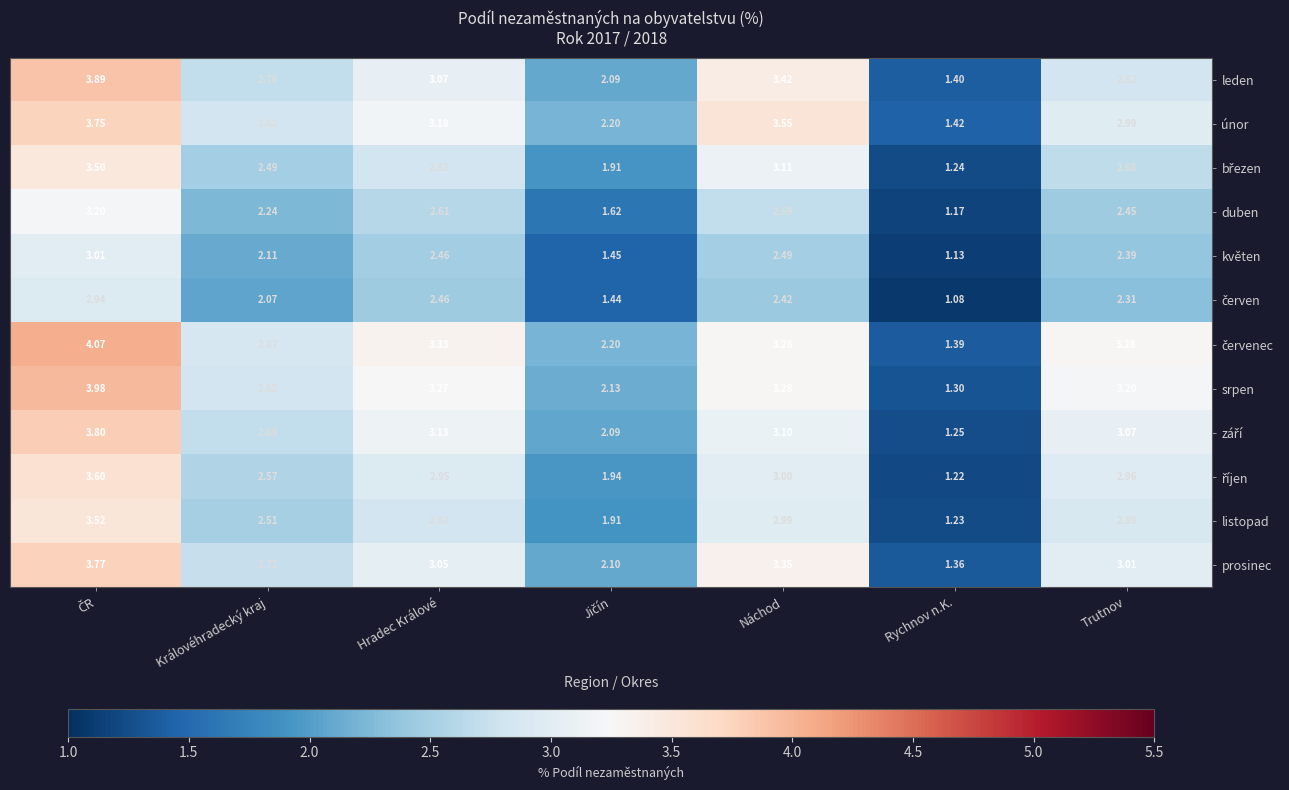

Which category has the lowest value across all series?

Rychnov n.K.